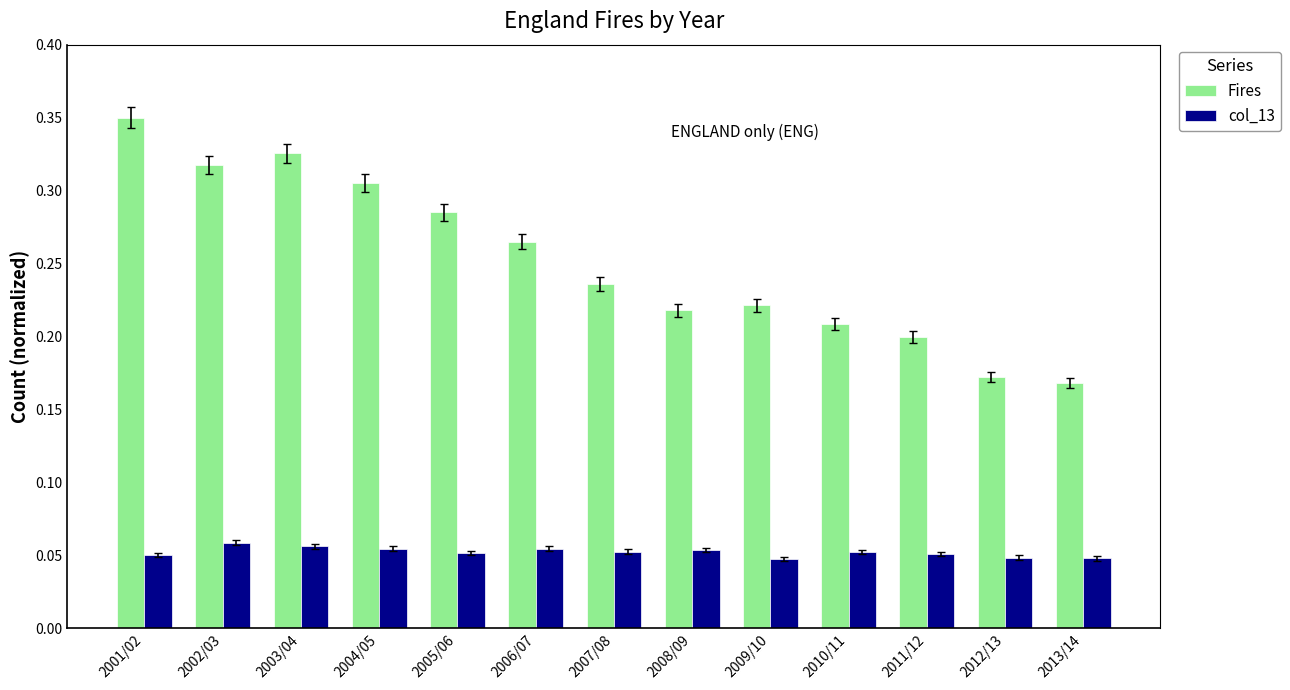

List the series in order of their peak value, lowest first.

col_13, Fires